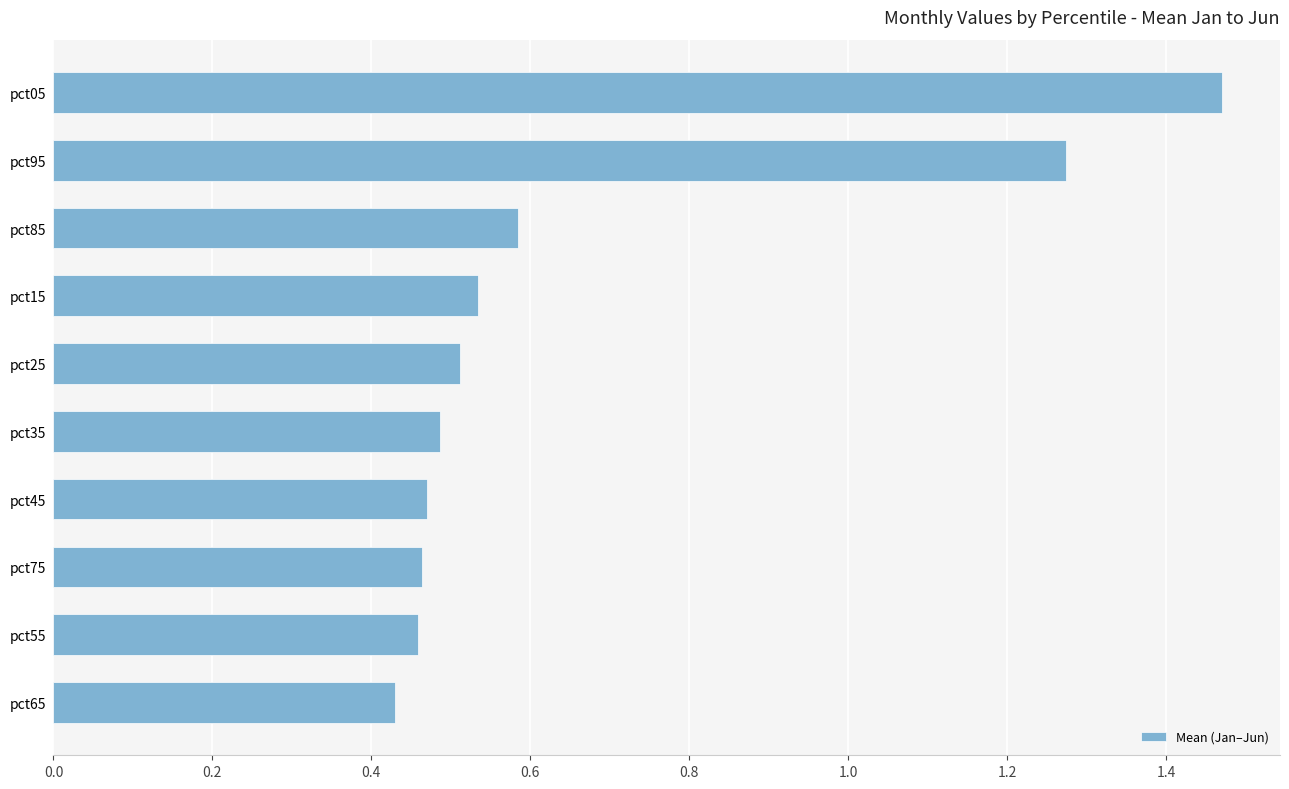

What is the difference between the maximum and minimum values?

1.0